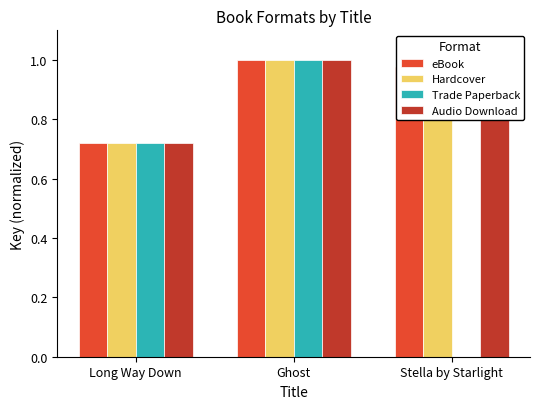

Which category has the highest value across all series?

Ghost